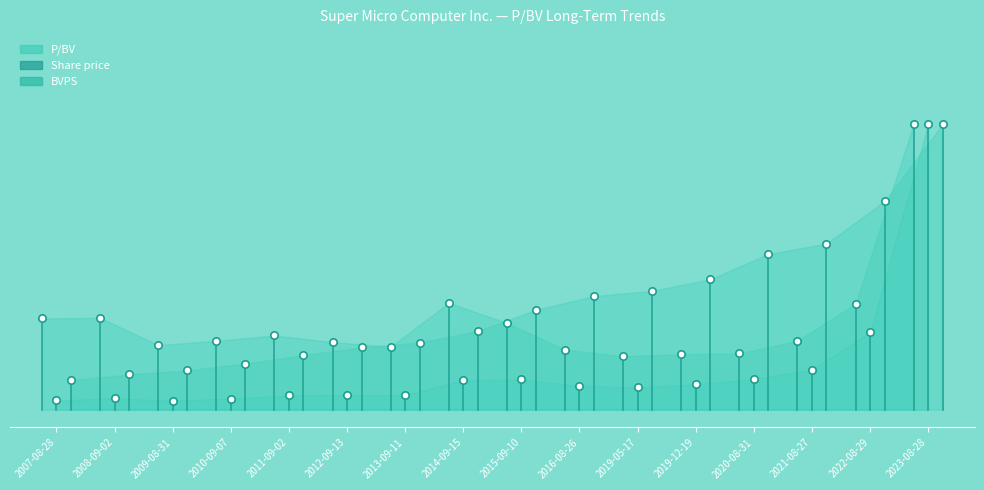

Which series has the largest Y range (max minus min)?

Share price